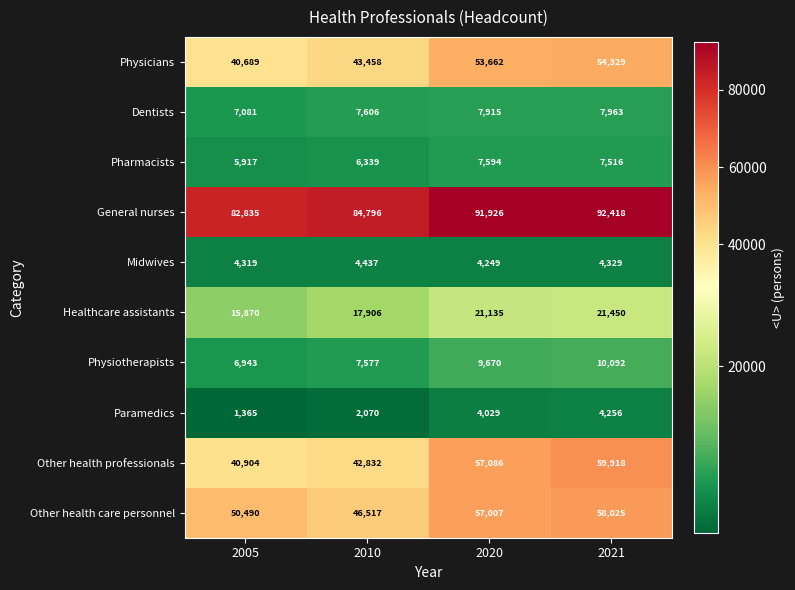

Is it true that General nurses equals 82835 at 2005?

True